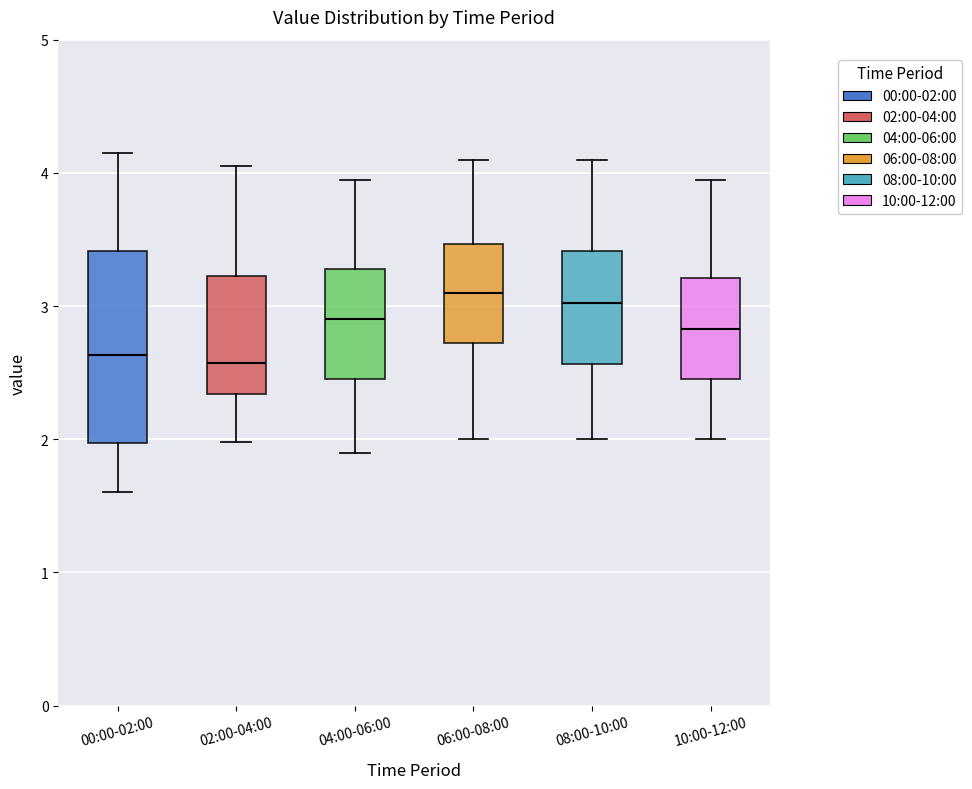

Reading left to right, read every box against the y-axis: the position of its median line, the range the box covers, and the ends of its whiskers. The values are not printed on the chart, so give them approximately, as read against the axis.

00:00-02:00: median 2.6, box 2.0 to 3.4, whiskers 1.6 to 4.2
02:00-04:00: median 2.6, box 2.3 to 3.2, whiskers 2.0 to 4.1
04:00-06:00: median 2.9, box 2.5 to 3.3, whiskers 1.9 to 4.0
06:00-08:00: median 3.1, box 2.7 to 3.5, whiskers 2.0 to 4.1
08:00-10:00: median 3.0, box 2.6 to 3.4, whiskers 2.0 to 4.1
10:00-12:00: median 2.8, box 2.5 to 3.2, whiskers 2.0 to 4.0